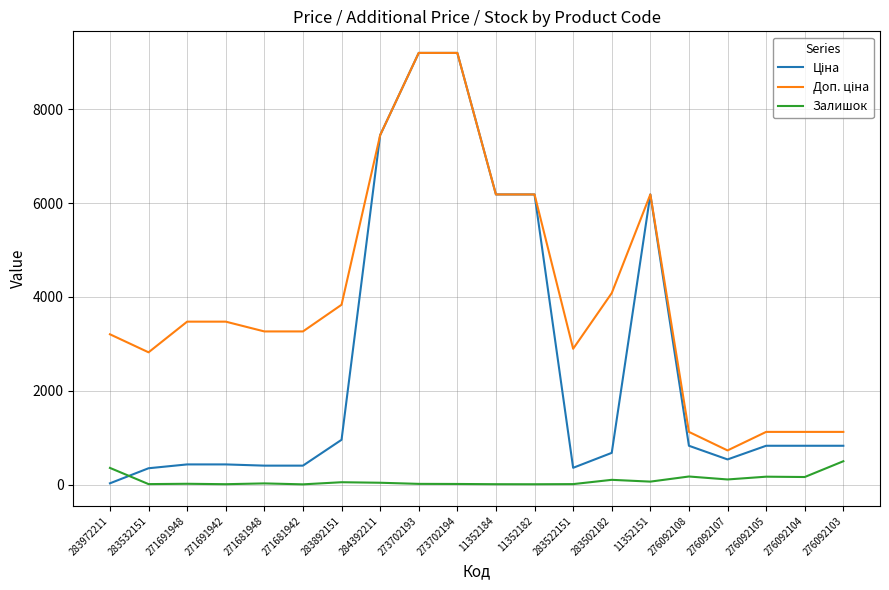

What is the maximum value shown in the chart?

9196.3